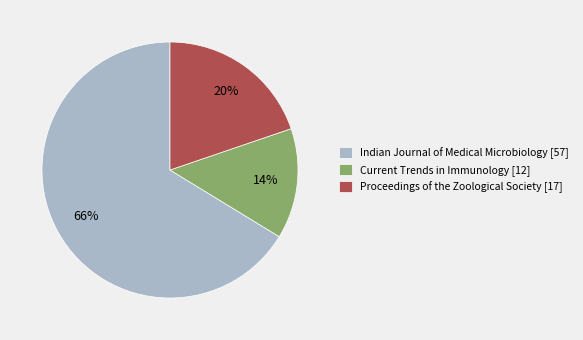

Approximately how many times larger is the value at Proceedings of the Zoological Society [17] compared to Indian Journal of Medical Microbiology [57]?

0.3